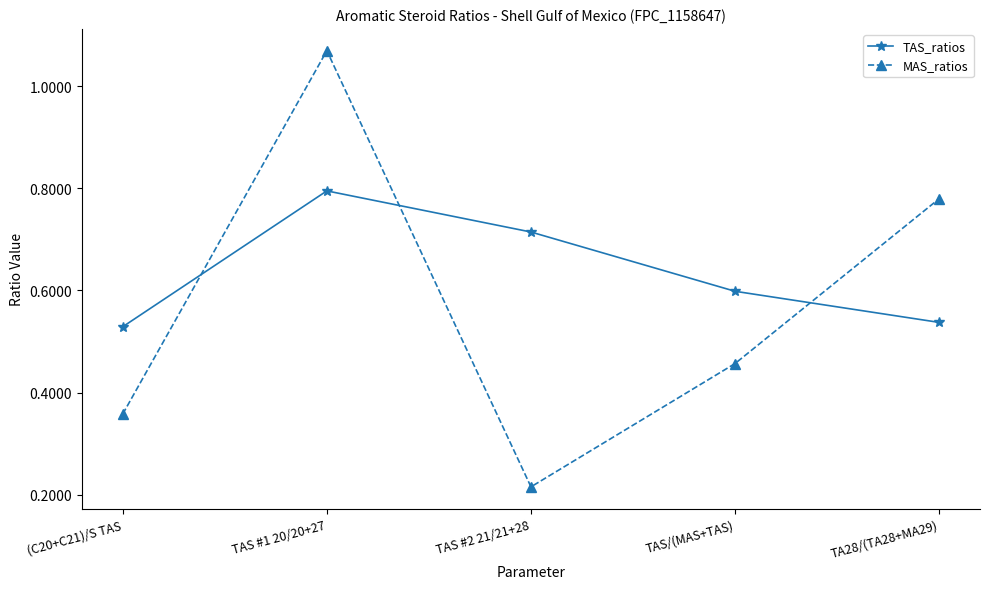

Which series has the widest spread of values?

MAS_ratios